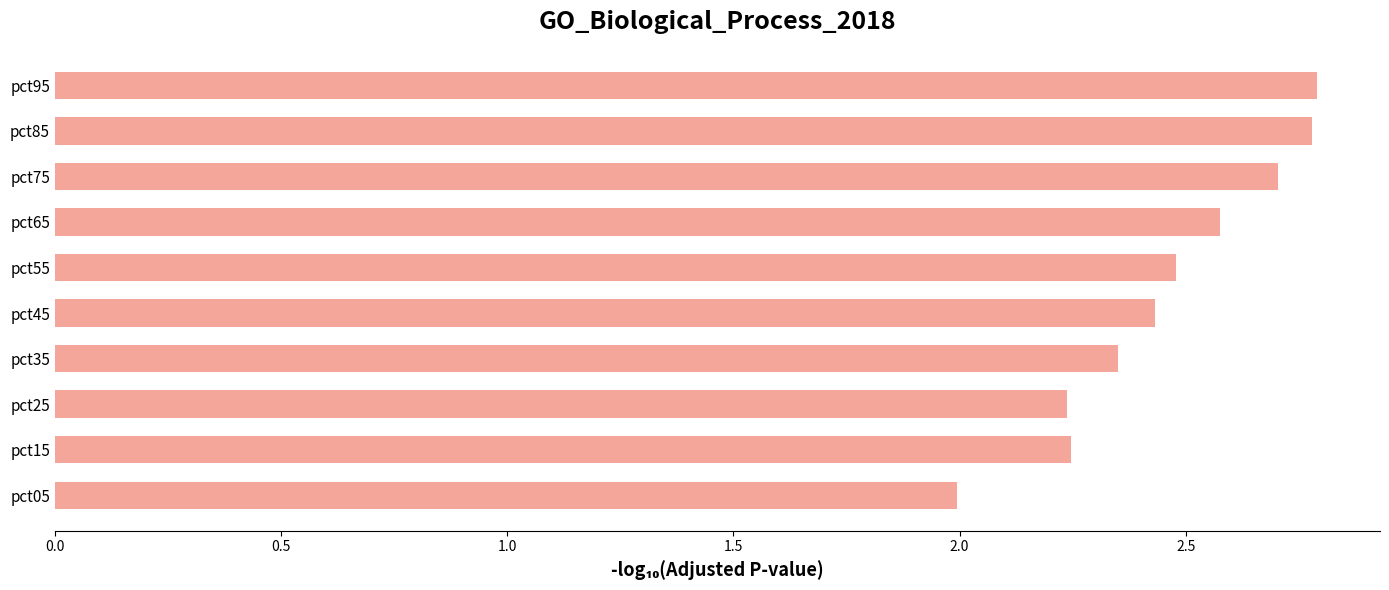

What is the average value?

2.5